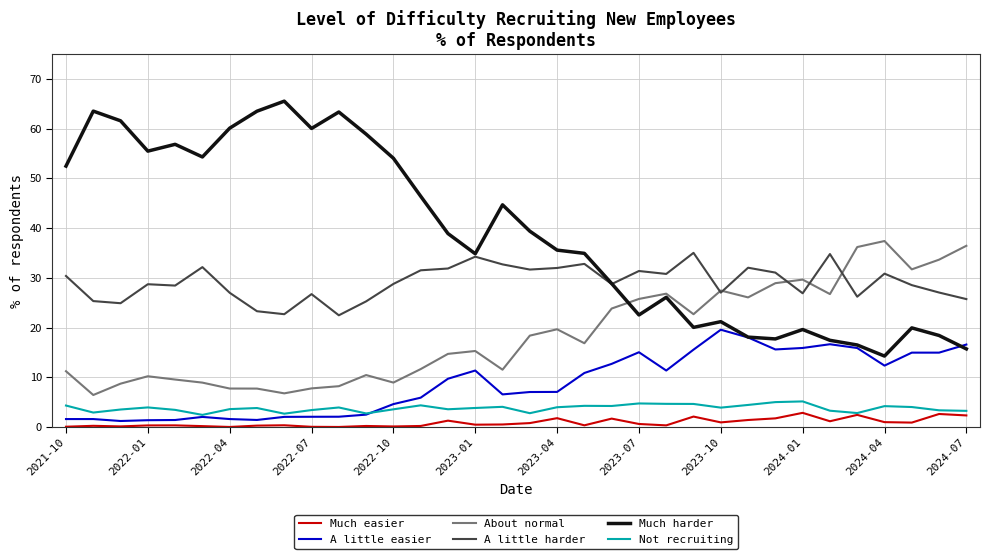

True or false: About normal and A little easier intersect in this chart.

False